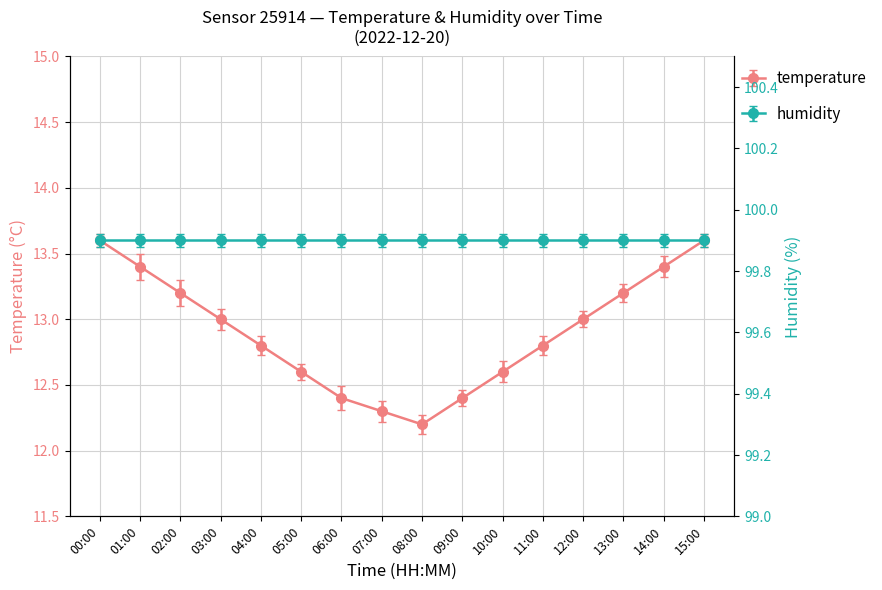

At which category does the data reach its first local valley?

08:00